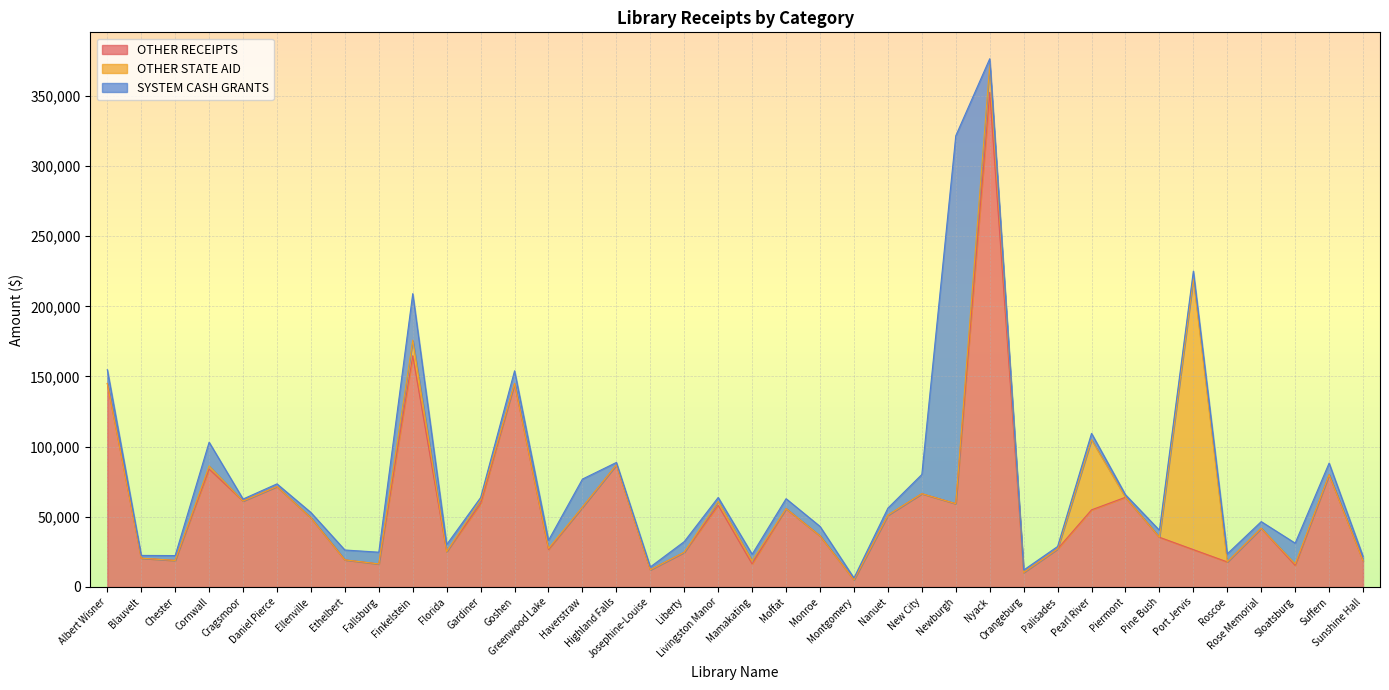

Is it true that OTHER RECEIPTS equals 15683 at Liberty?

False